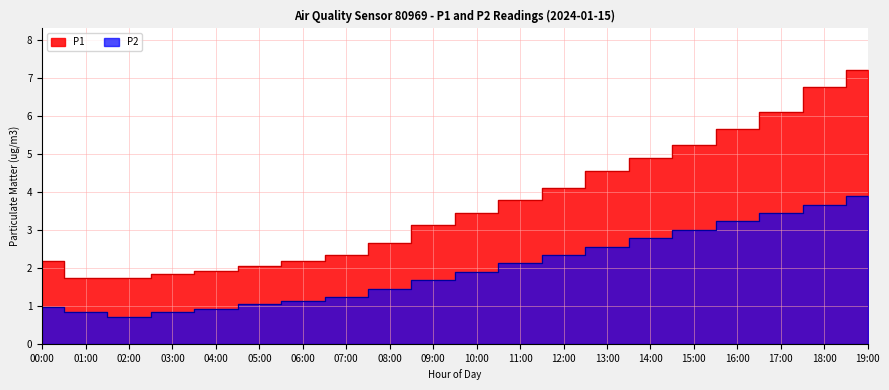

How many series are shown in this chart?

2